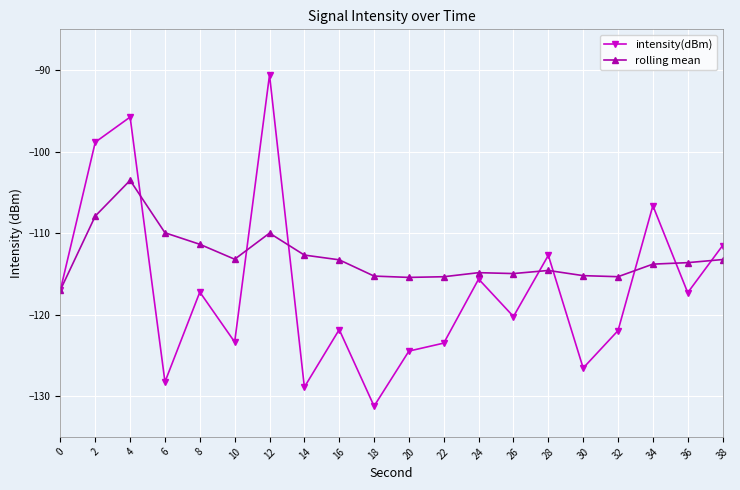

Rank the series by their average value, from highest to lowest.

rolling mean, intensity(dBm)